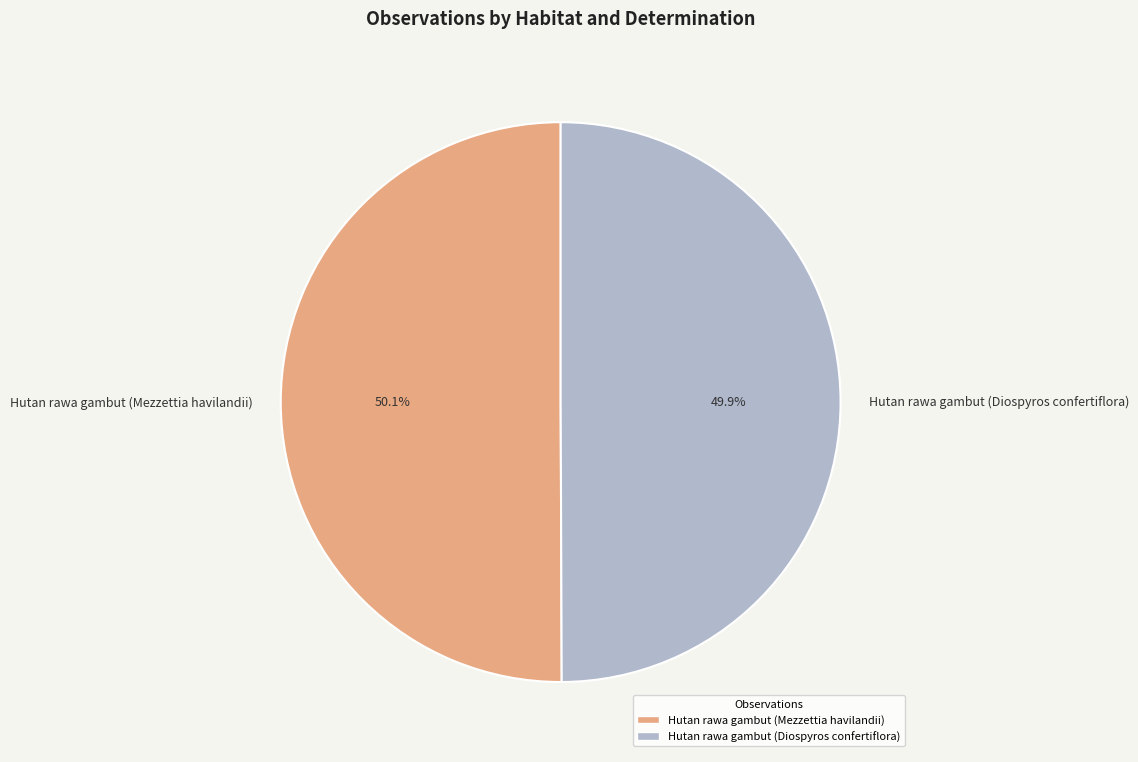

True or false: Hutan rawa gambut (Mezzettia havilandii) accounts for 50% of the total.

True